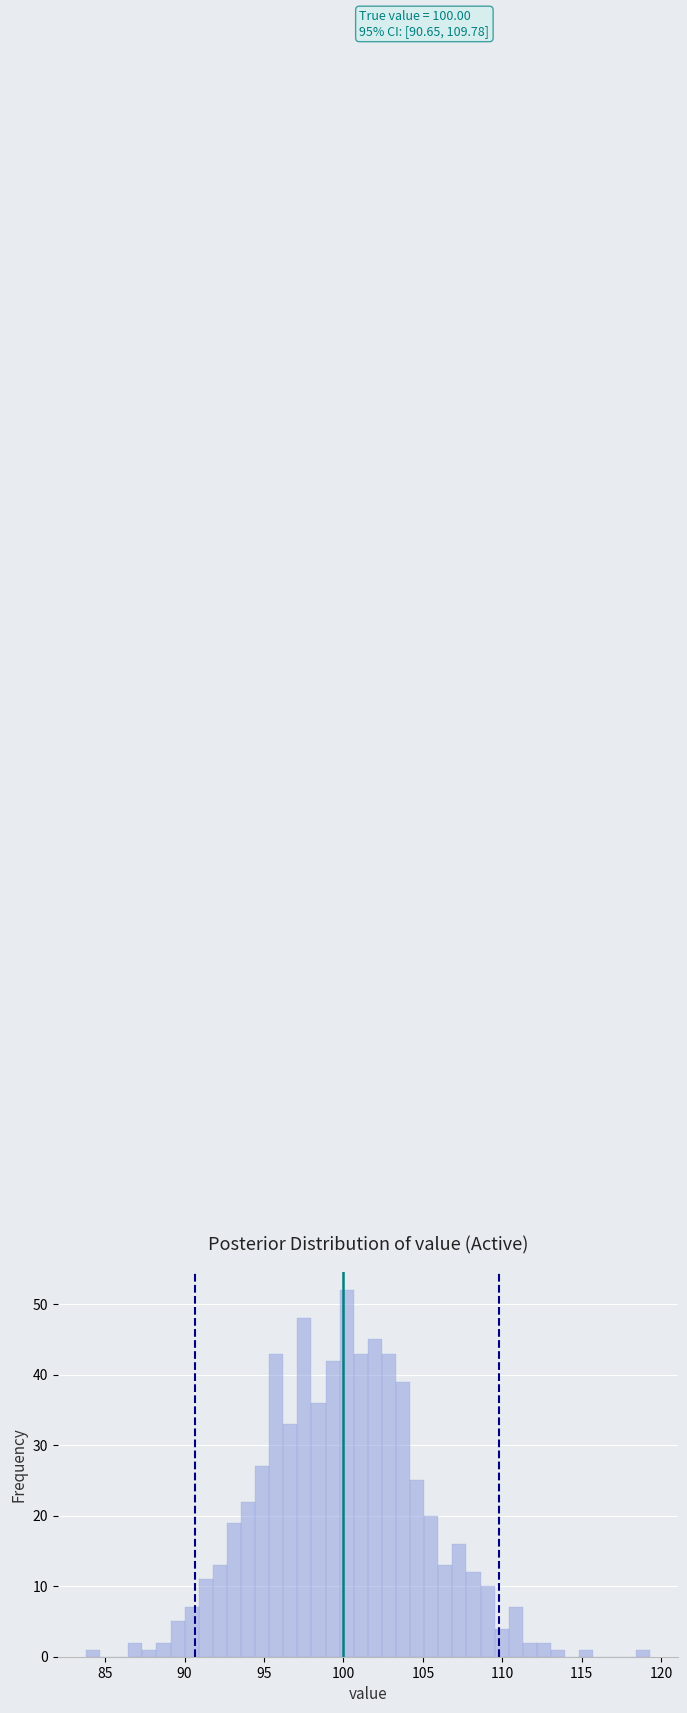

Read against the x-axis, roughly where is the centre of the tallest bar?

100.0